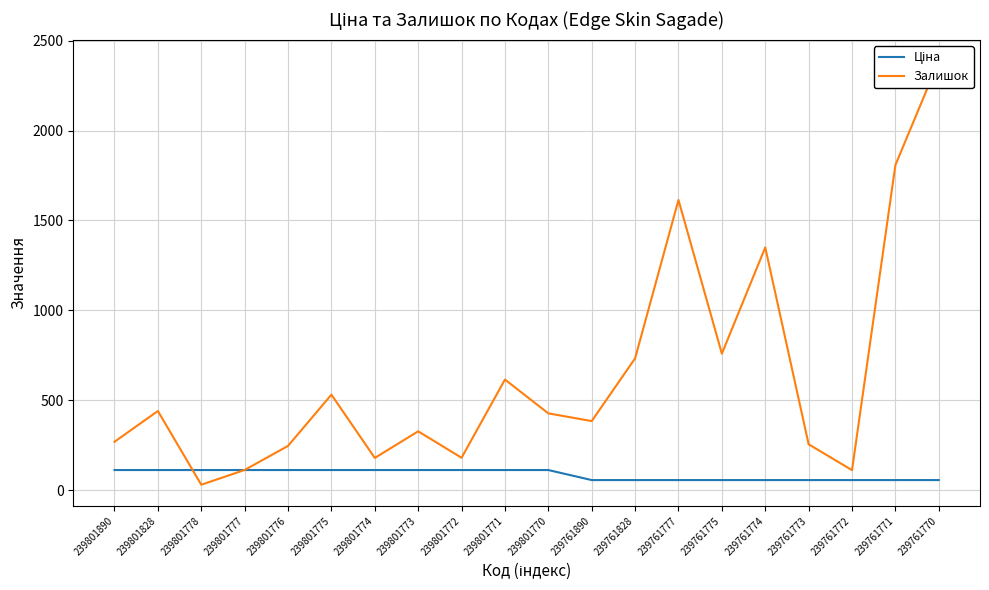

Where is Залишок nearest to the value 1208?

239761774